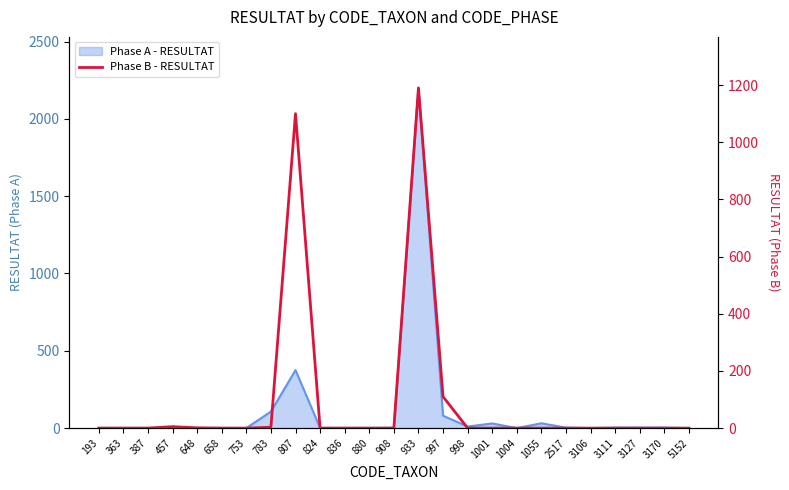

Is it true that the value at 908 is 0?

True